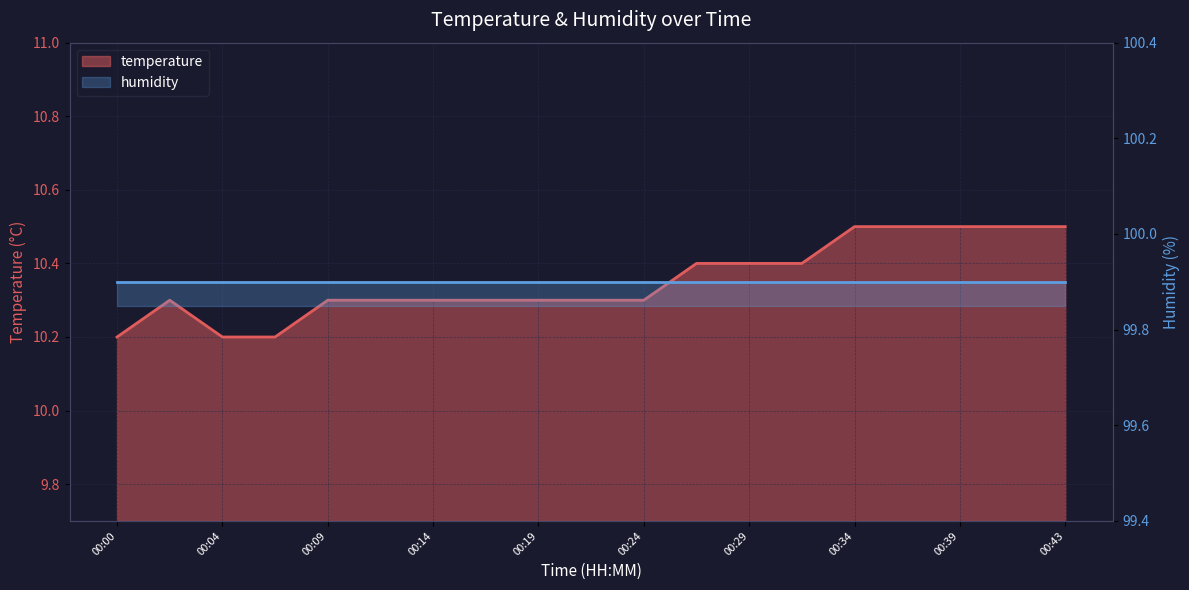

The value at 00:12 is 10.3. True or false?

True